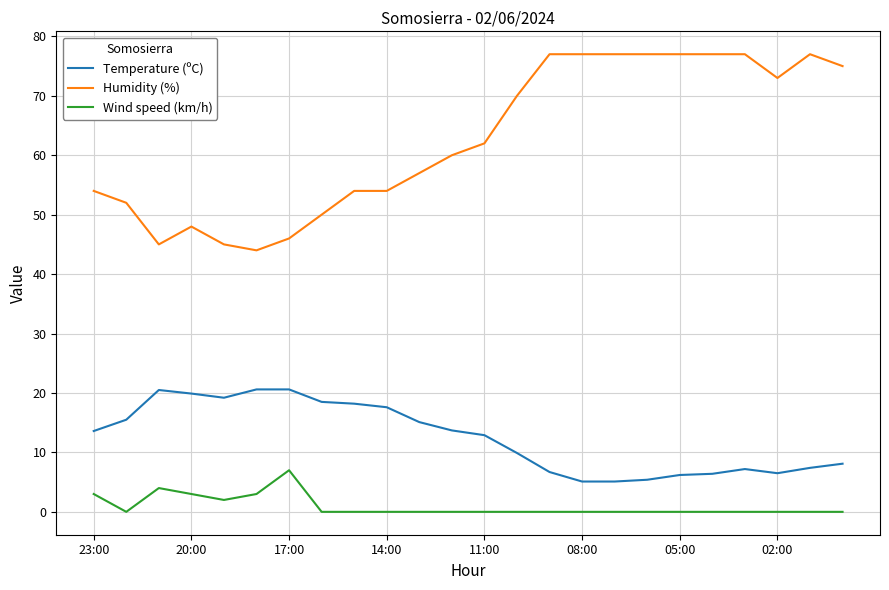

True or false: Wind speed (km/h) and Humidity (%) intersect in this chart.

False